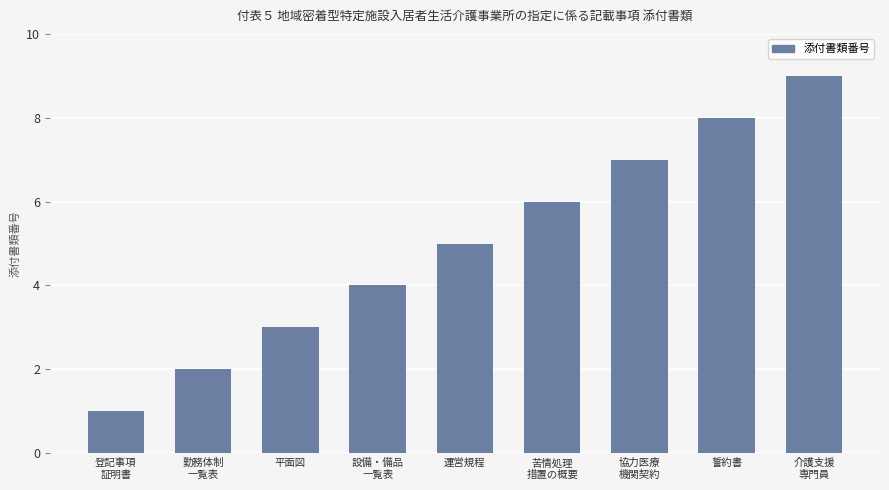

Read the value at 苦情処理
措置の概要.

6